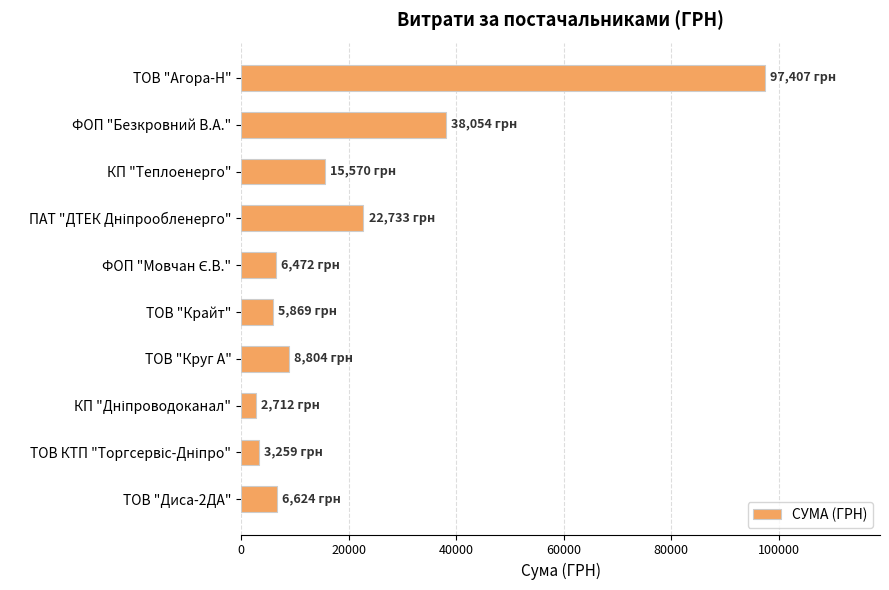

What is the greatest value displayed?

97406.6